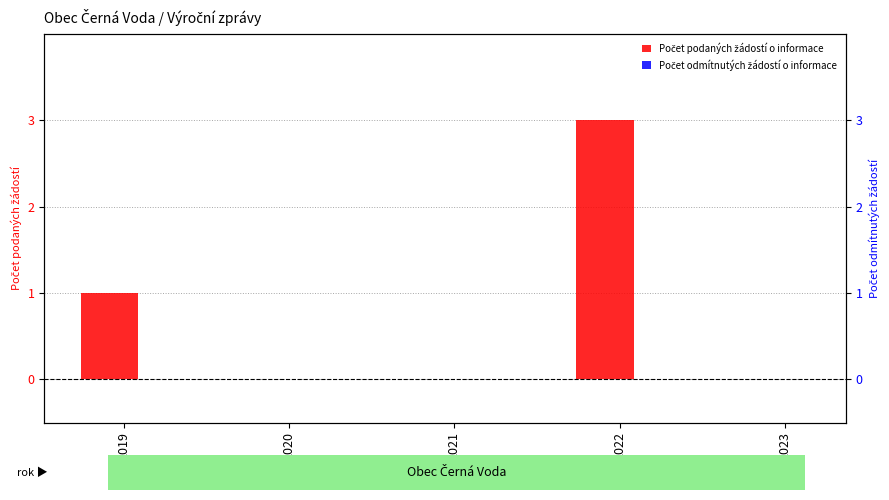

Which series has the widest spread of values?

Počet podaných žádostí o informace